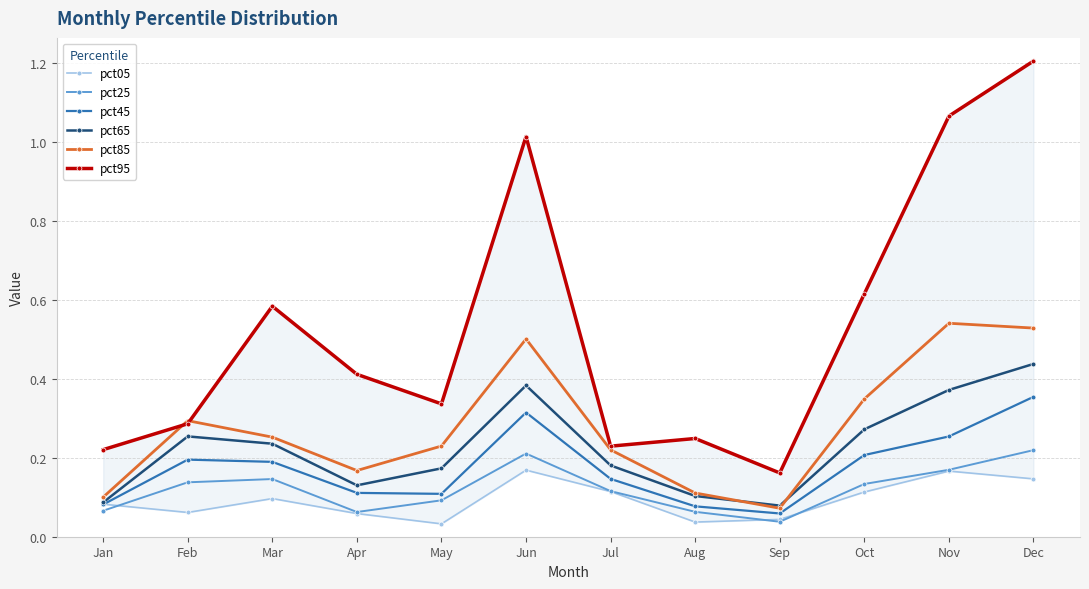

Where is the first local minimum for pct25?

Apr